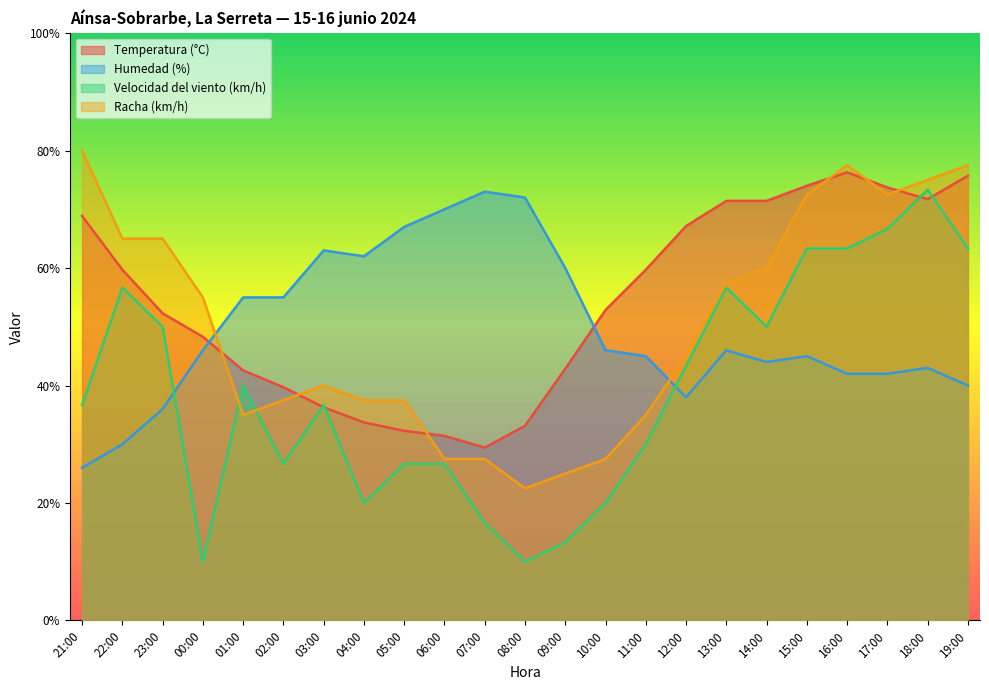

What position from the left is 17:00?

21